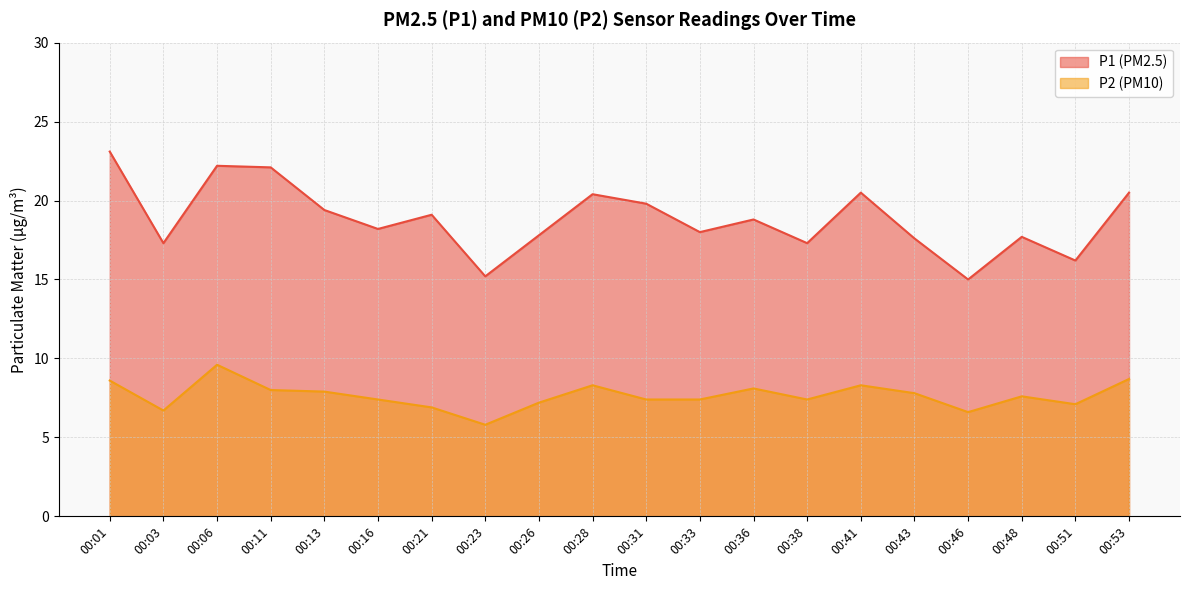

Reading left to right, list all the values displayed in this chart.

P1: 23.1	17.3	22.2	22.1	19.4	18.2	19.1	15.2	17.8	20.4	19.8	18.0	18.8	17.3	20.5	17.6	15.0	17.7	16.2	20.5
P2: 8.6	6.7	9.6	8.0	7.9	7.4	6.9	5.8	7.2	8.3	7.4	7.4	8.1	7.4	8.3	7.8	6.6	7.6	7.1	8.7